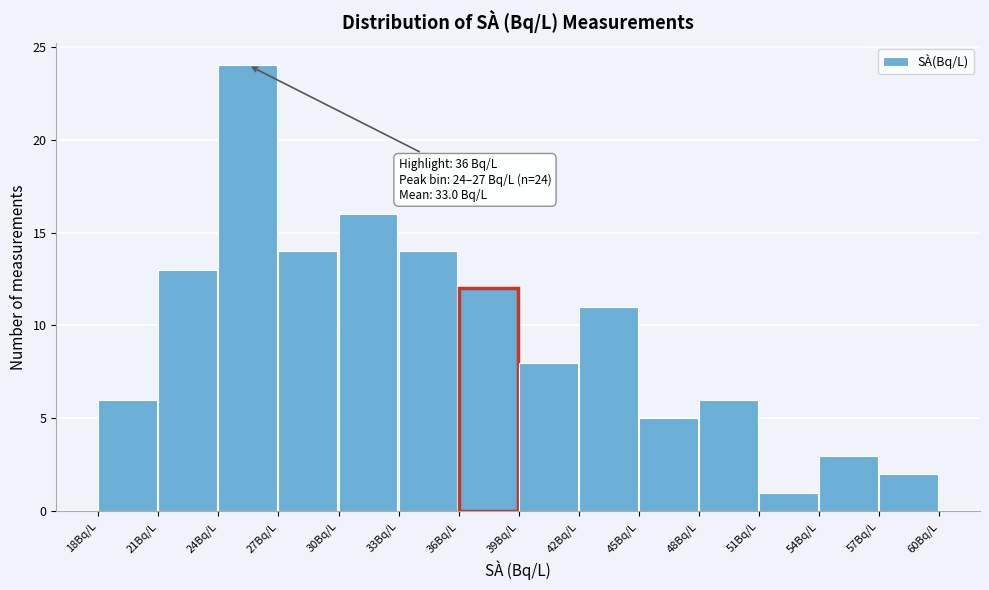

Which range on the x-axis has the tallest bar?

24 to 27